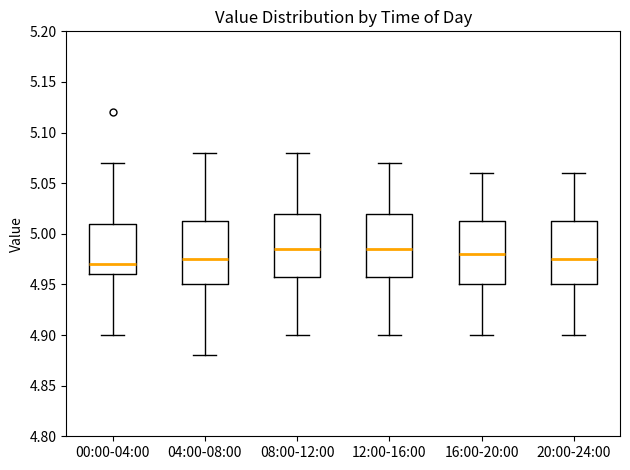

Reading left to right, read every box against the y-axis: the position of its median line, the range the box covers, and the ends of its whiskers. The values are not printed on the chart, so give them approximately, as read against the axis.

00:00-04:00: median 4.970, box 4.960 to 5.010, whiskers 4.900 to 5.070
04:00-08:00: median 4.975, box 4.950 to 5.015, whiskers 4.880 to 5.080
08:00-12:00: median 4.985, box 4.960 to 5.020, whiskers 4.900 to 5.080
12:00-16:00: median 4.985, box 4.960 to 5.020, whiskers 4.900 to 5.070
16:00-20:00: median 4.980, box 4.950 to 5.015, whiskers 4.900 to 5.060
20:00-24:00: median 4.975, box 4.950 to 5.015, whiskers 4.900 to 5.060